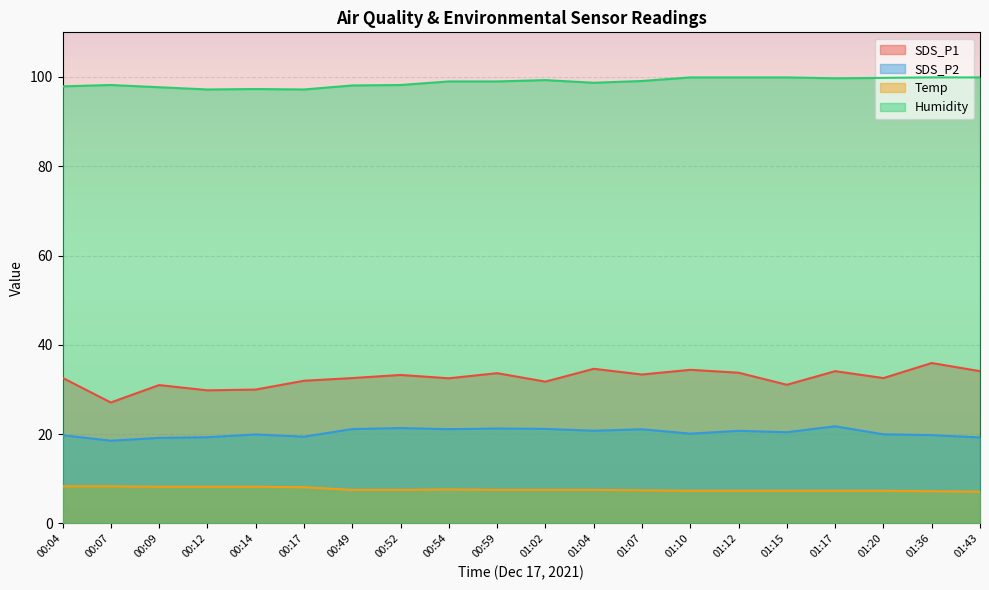

What is the label of the 7th point from the left?

00:49